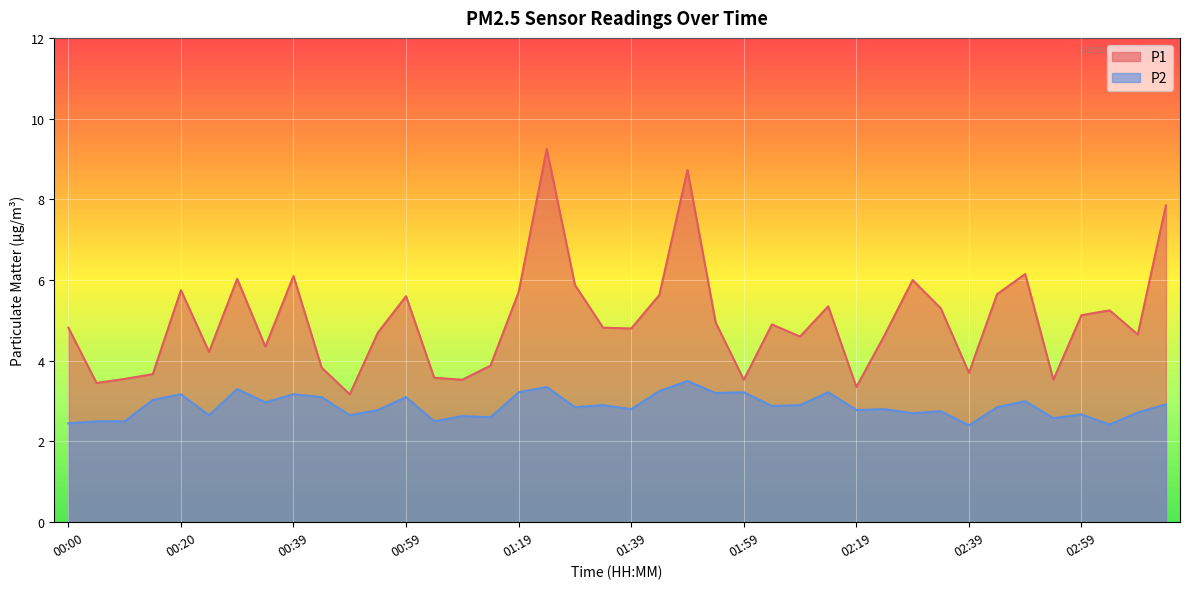

Rank the series by their average value, from highest to lowest.

P1, P2